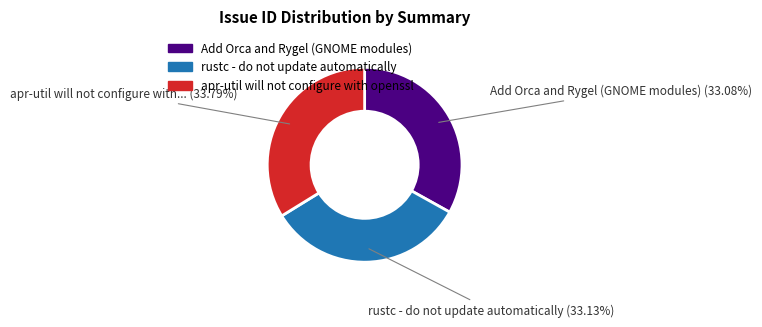

Is there a majority slice in this chart?

No